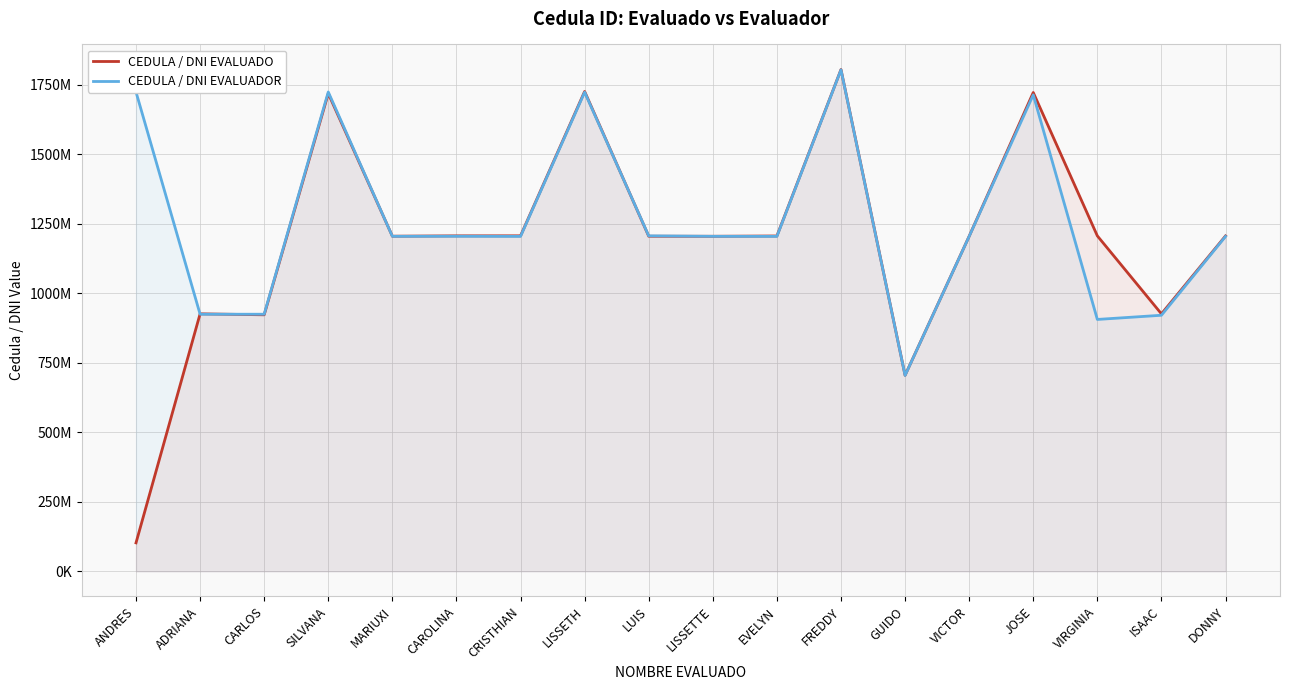

What are all the series names shown in the legend?

CEDULA / DNI EVALUADO, CEDULA / DNI EVALUADOR